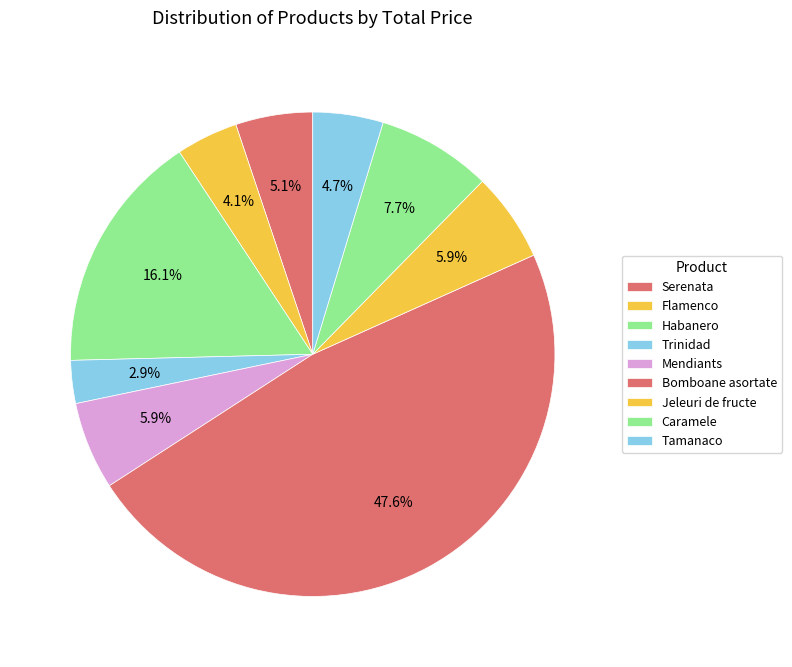

Does Mendiants account for over 50% of the chart?

No